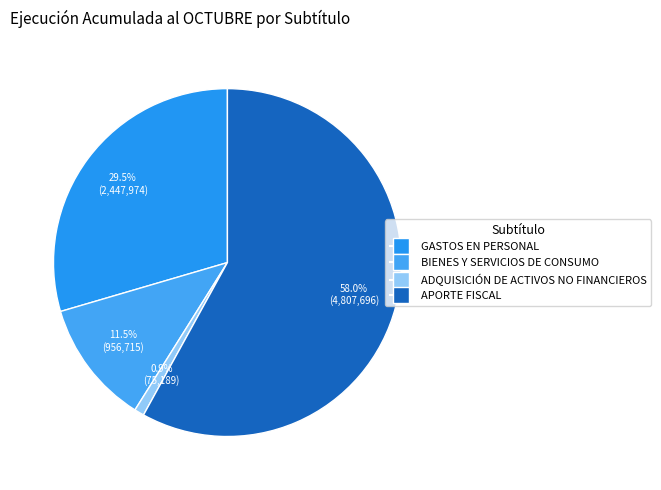

What is the change in value from BIENES Y SERVICIOS DE CONSUMO to ADQUISICIÓN DE ACTIVOS NO FINANCIEROS?

-881526